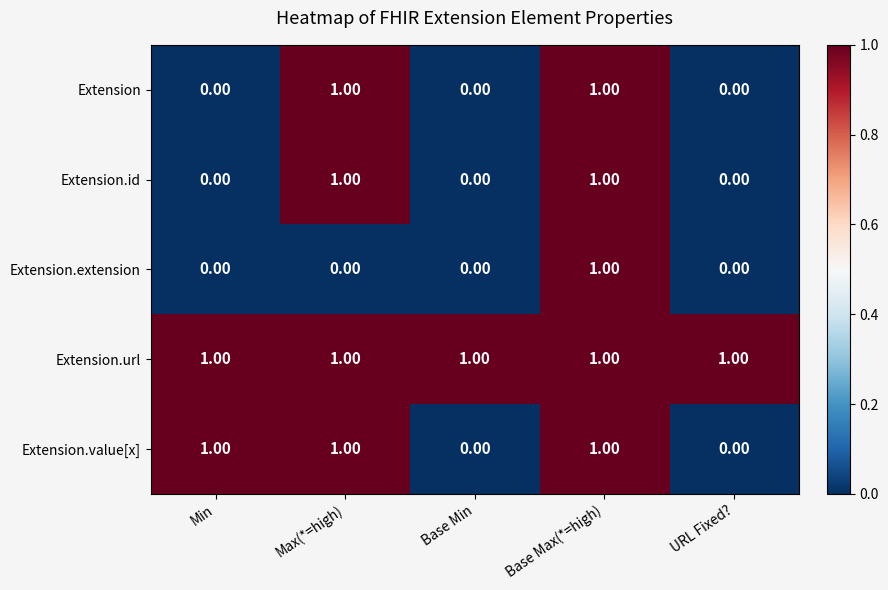

What is the total value across all series at Max(*=high)?

4